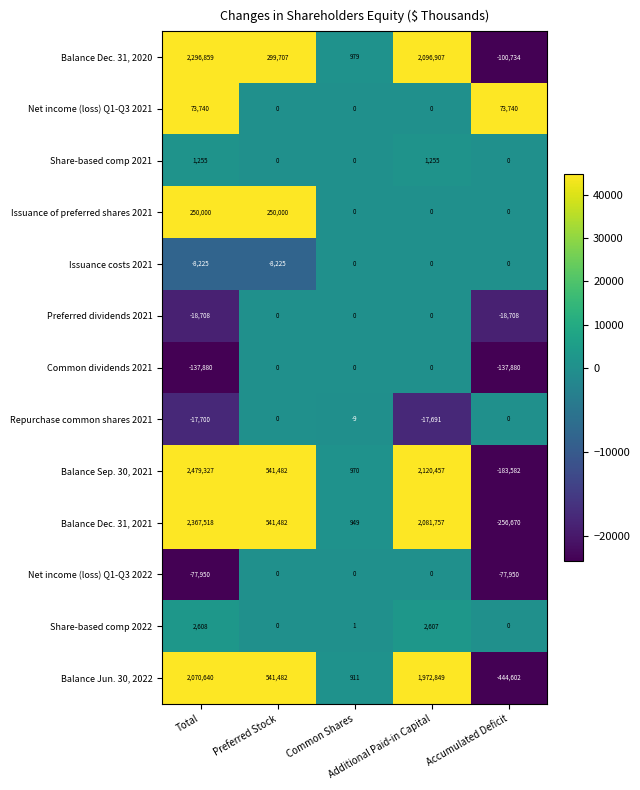

How many categories are shown in the chart?

5